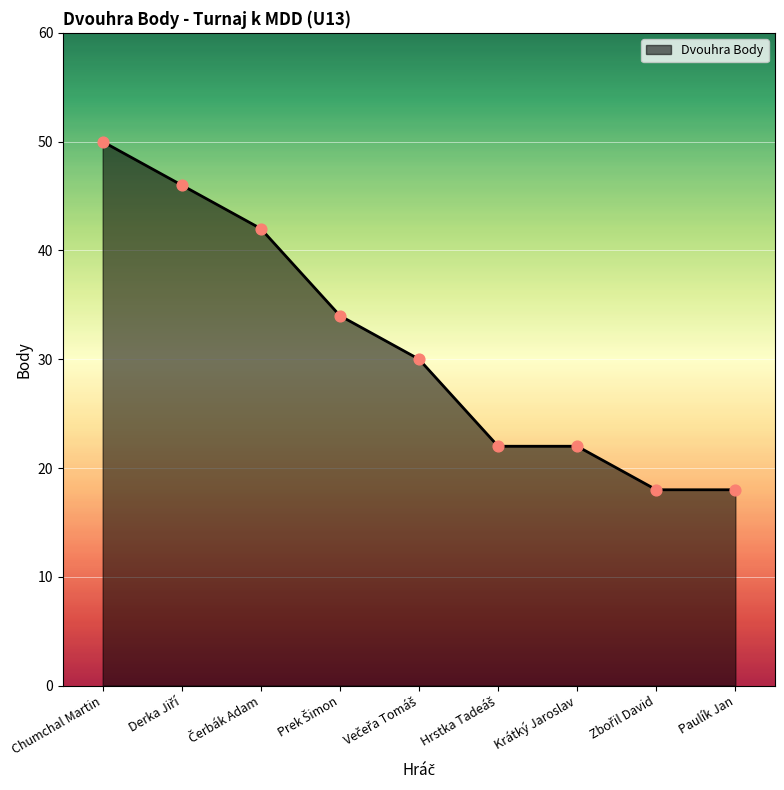

Read the value at Paulík Jan.

18